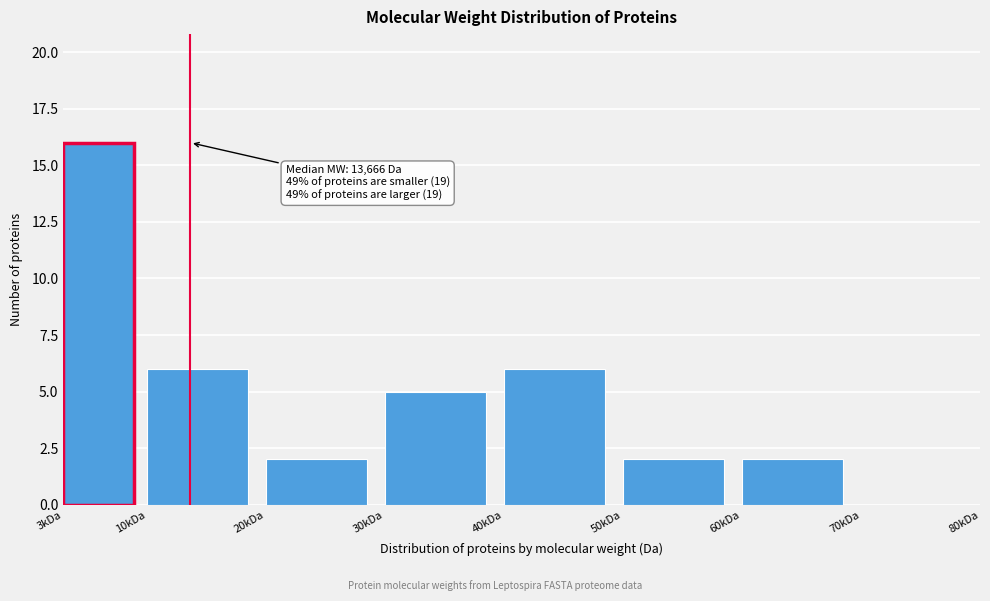

Reading left to right, list all the values displayed in this chart.

3kDa=16	10kDa=6	20kDa=2	30kDa=5	40kDa=6	50kDa=2	60kDa=2	70kDa=0